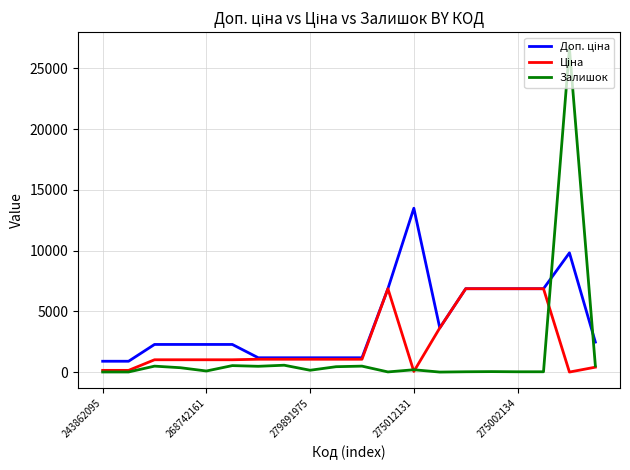

Which series has the largest range (max minus min)?

Залишок